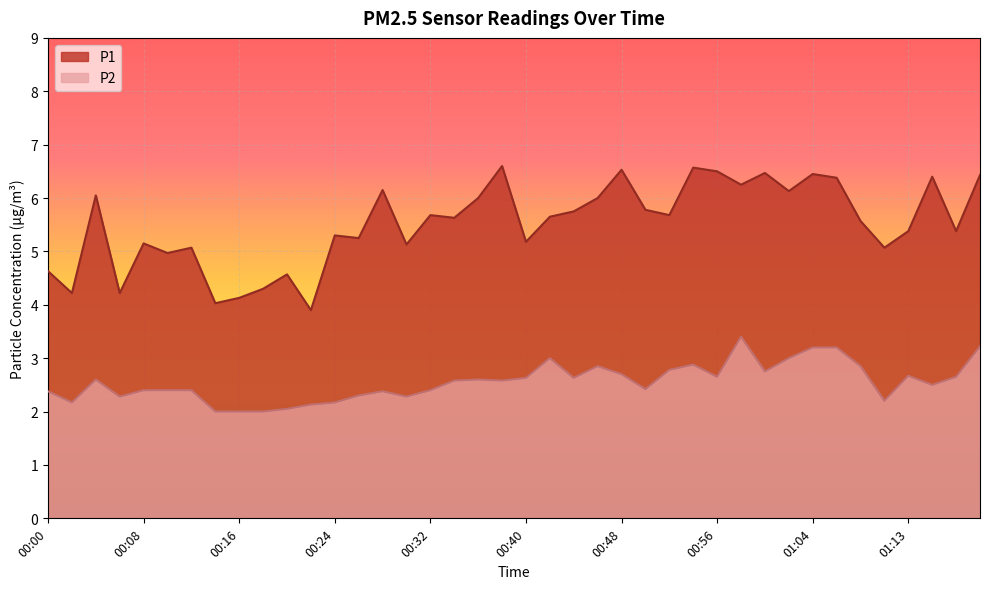

At how many categories does at least one series exceed 6?

13